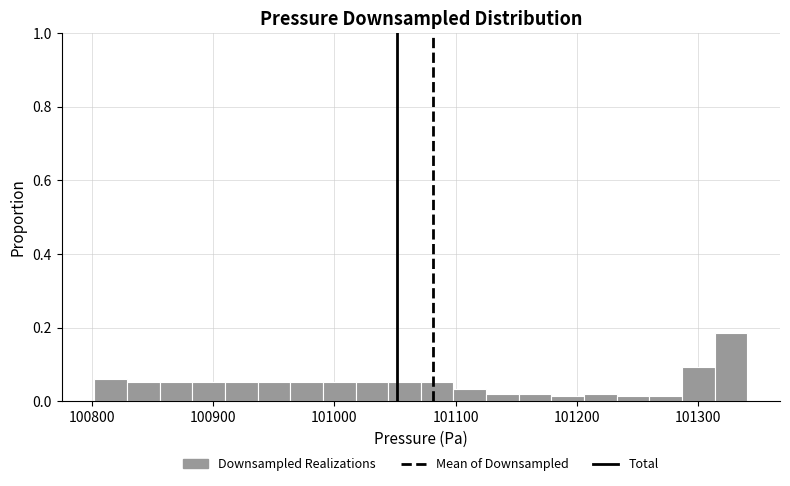

Around what value on the x-axis is the tallest bar? Give the approximate position of its centre, as read against the axis.

101330